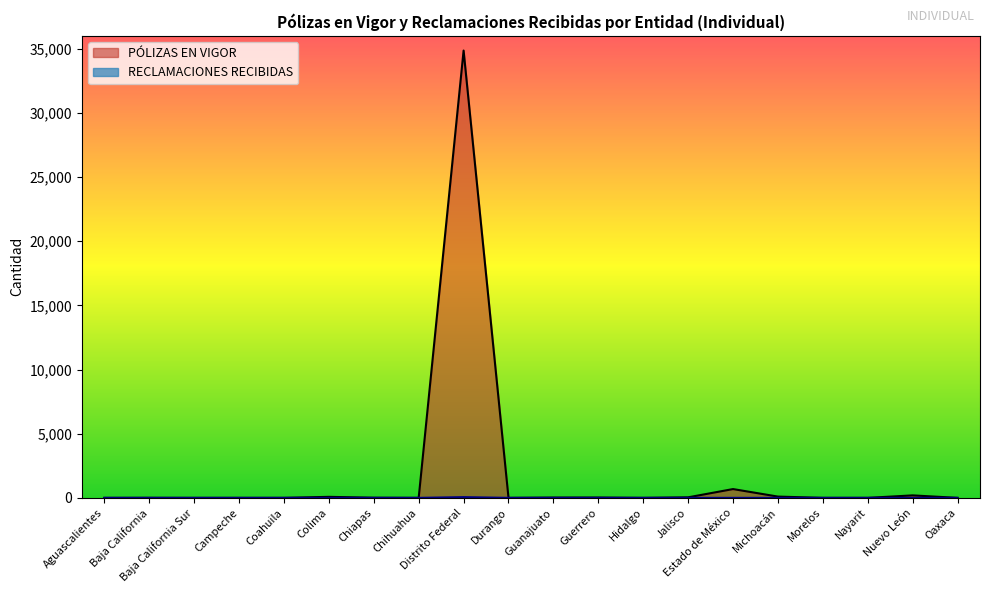

How many interior local peaks does the PÓLIZAS EN VIGOR series have?

6